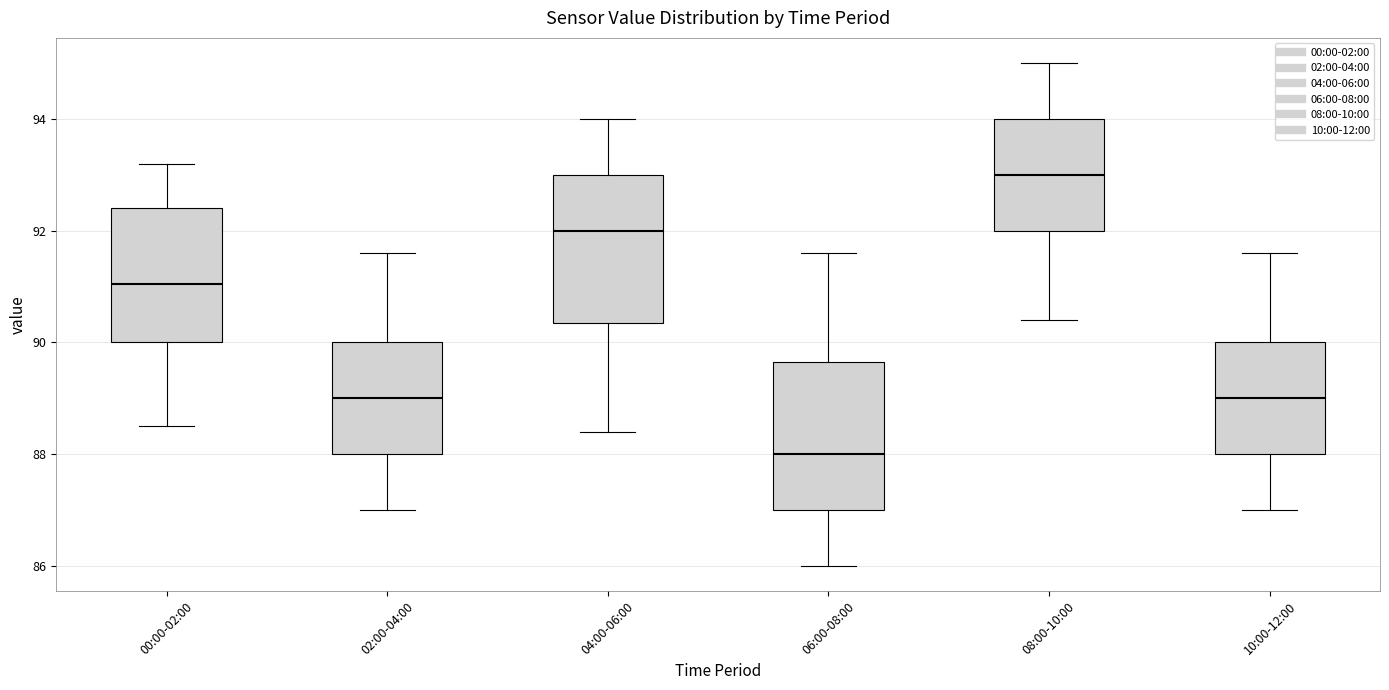

Which box's median line is the lowest?

06:00-08:00